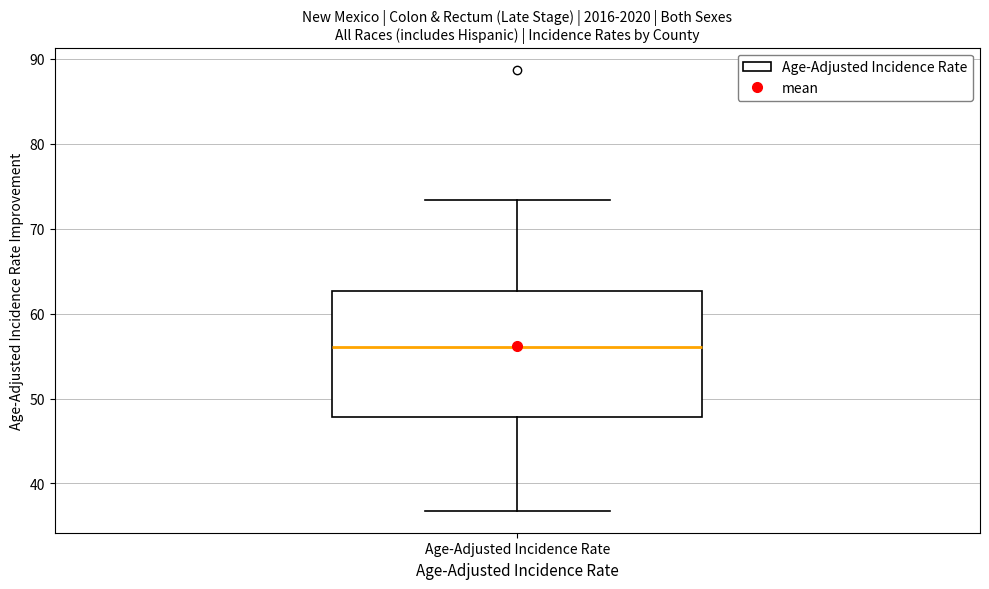

Read this box plot against the y-axis: the position of the median line, the range covered by the box, and the ends of both whiskers. The values are not printed on the chart, so give them approximately, as read against the axis.

median 56, box 48 to 63, whiskers 37 to 73